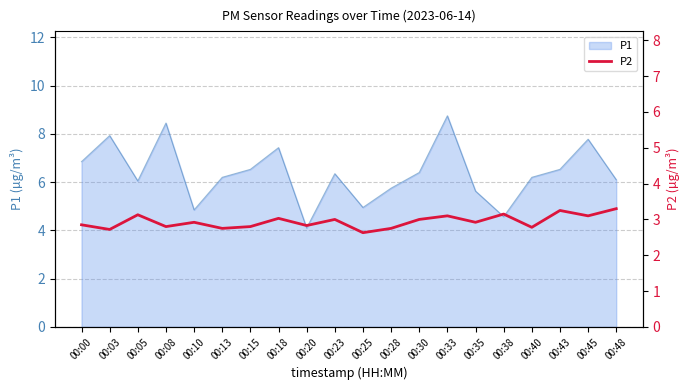

What is the lowest value of the P1 series?

4.1